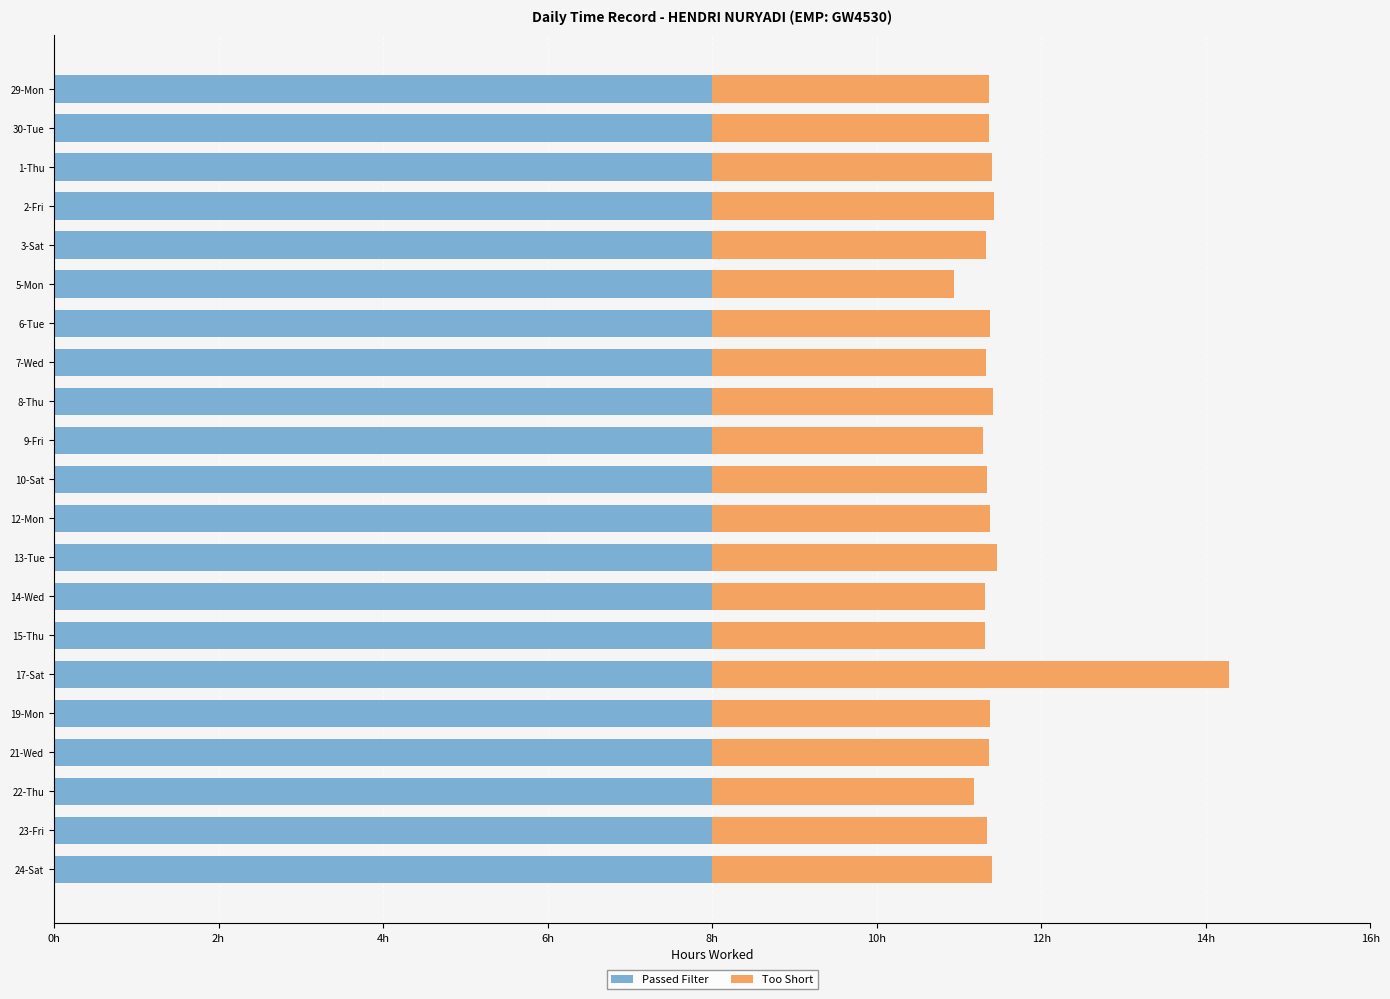

What are all the series names shown in the legend?

Passed Filter, Too Short